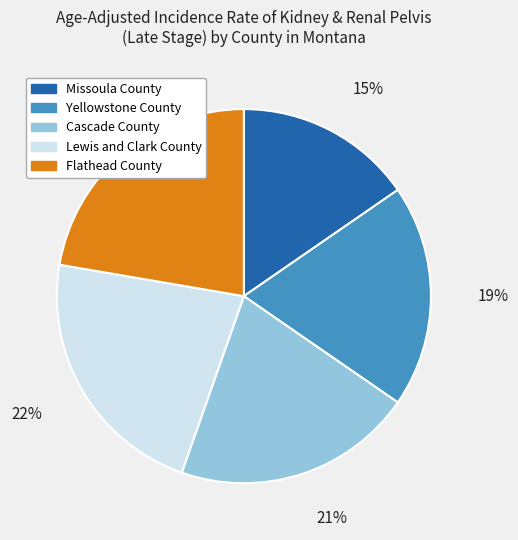

To the nearest percent, what percentage of the pie is Yellowstone County?

19%